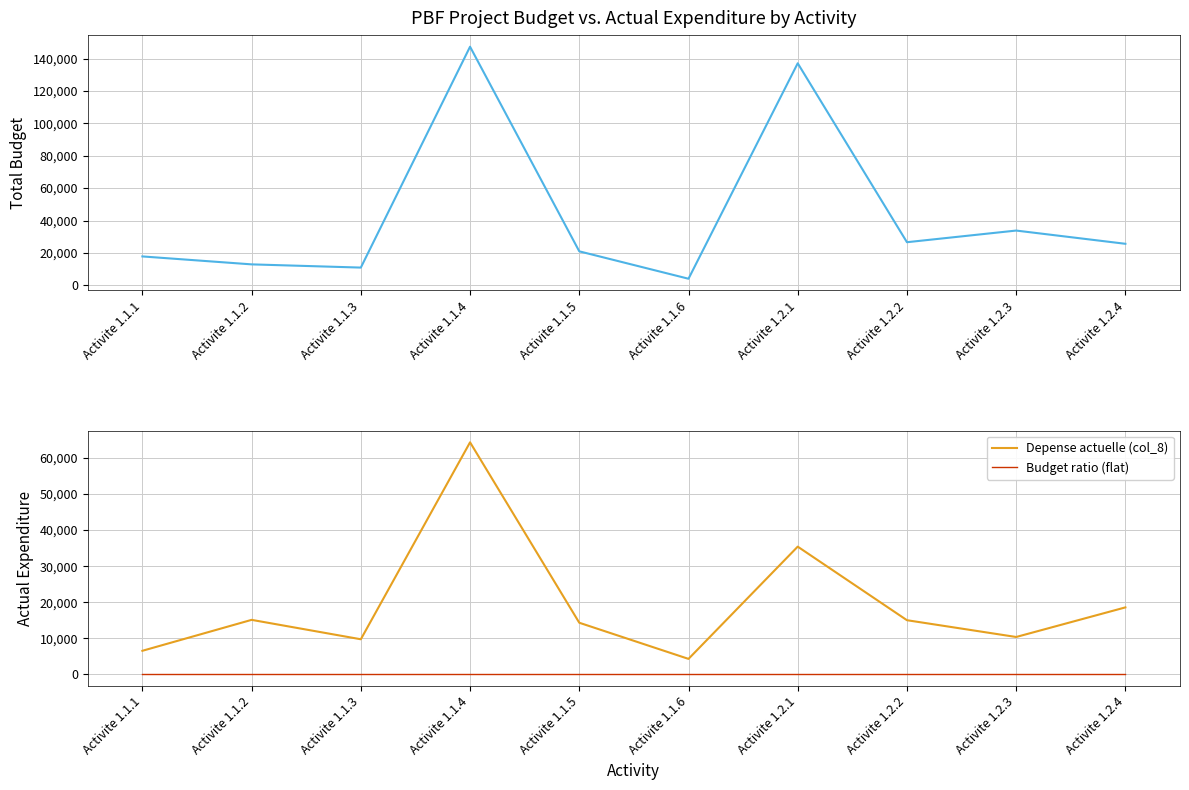

At which category is the sum across all series the highest?

Activite 1.1.4